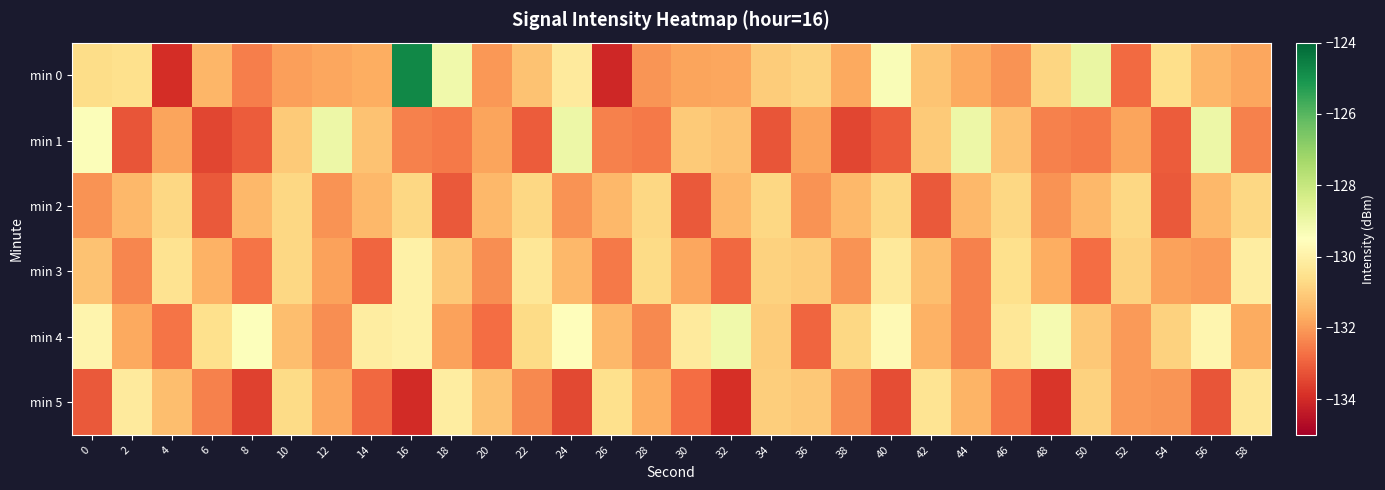

What is the difference between the highest and lowest values at 36?

2.0